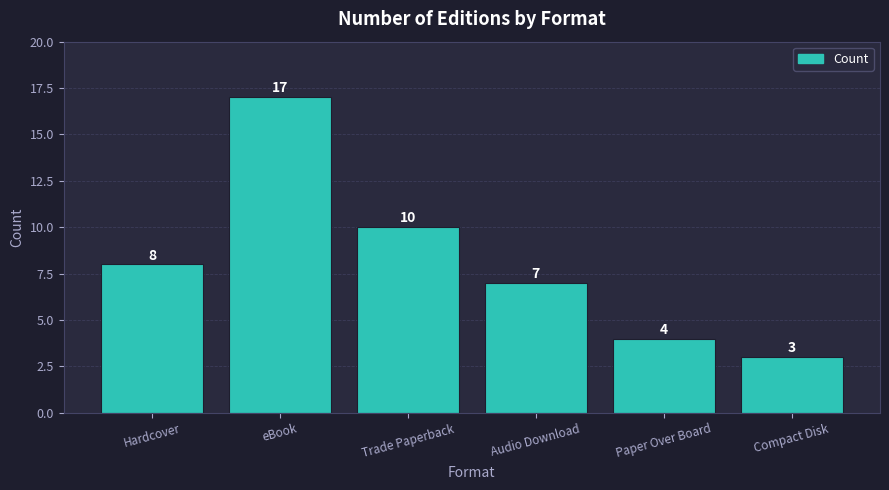

Is it true that the value at Hardcover is 8?

True